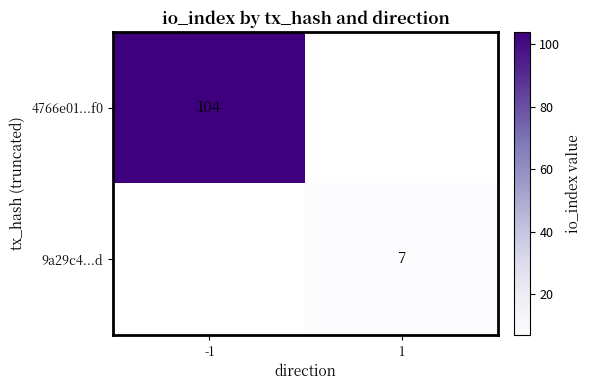

Between 1 and -1, which is larger?

-1